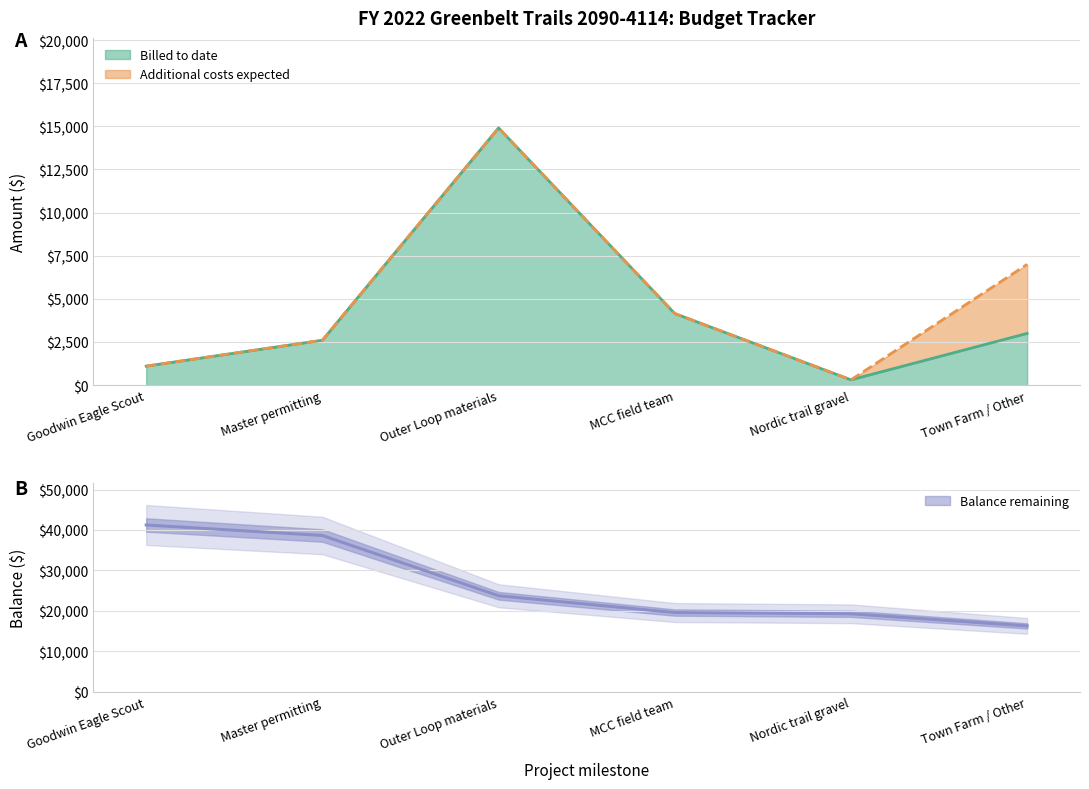

Between MCC field team and Outer Loop materials, which is larger?

Outer Loop materials